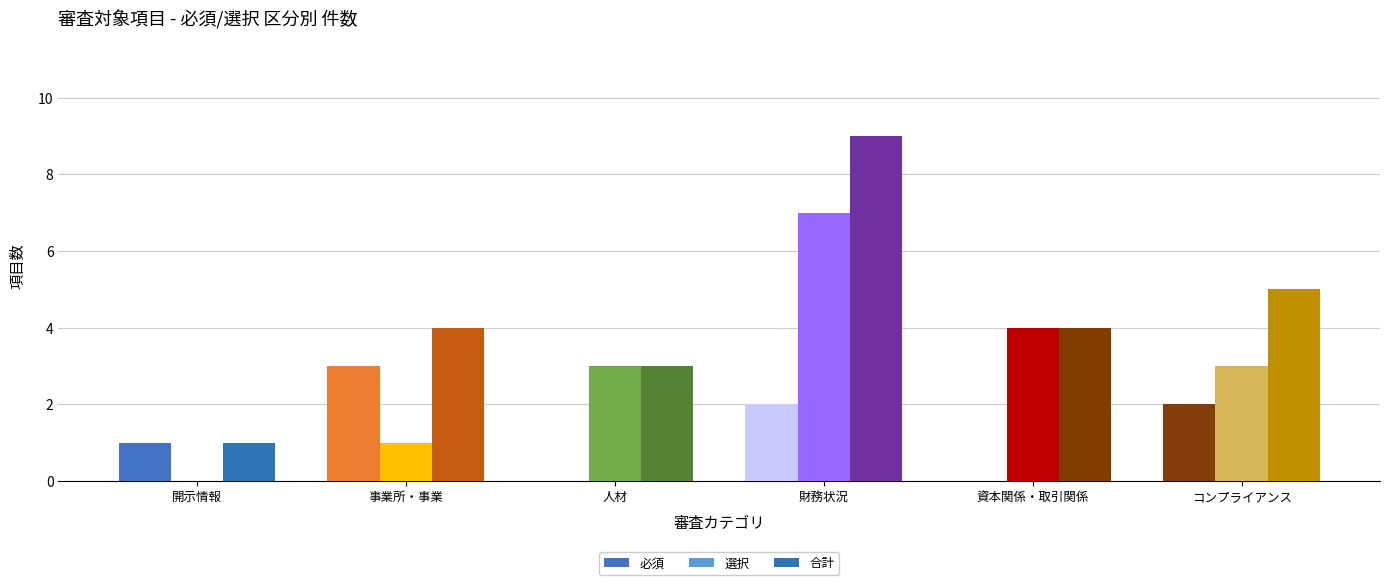

Where is 合計 nearest to the value 5?

コンプライアンス